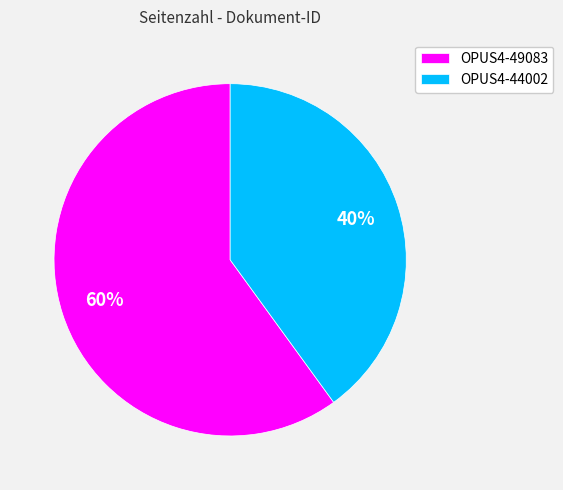

Does OPUS4-44002 account for over 50% of the chart?

No